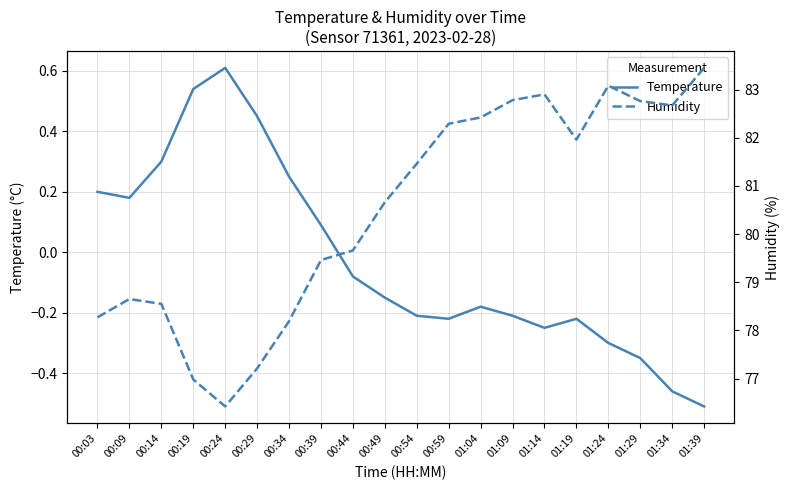

How many data points in Humidity are less than 81?

10